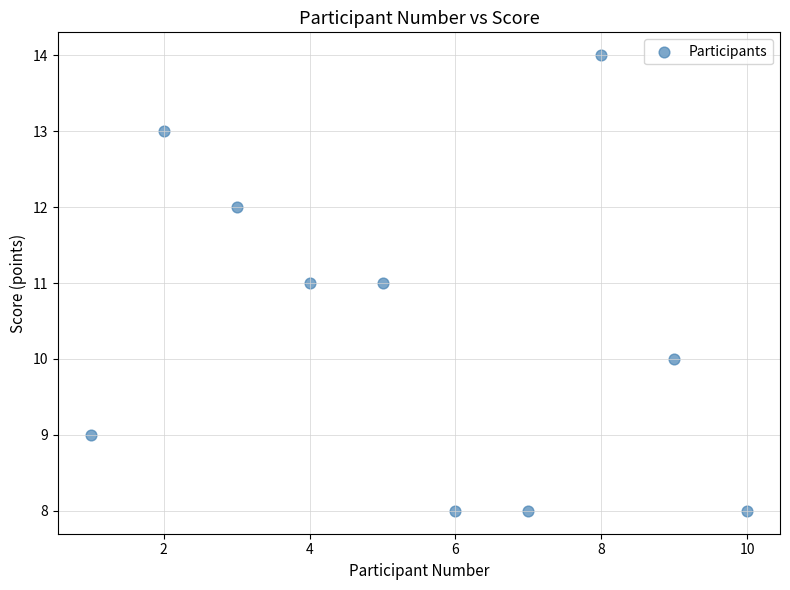

What is the range of X values (max minus min)?

9